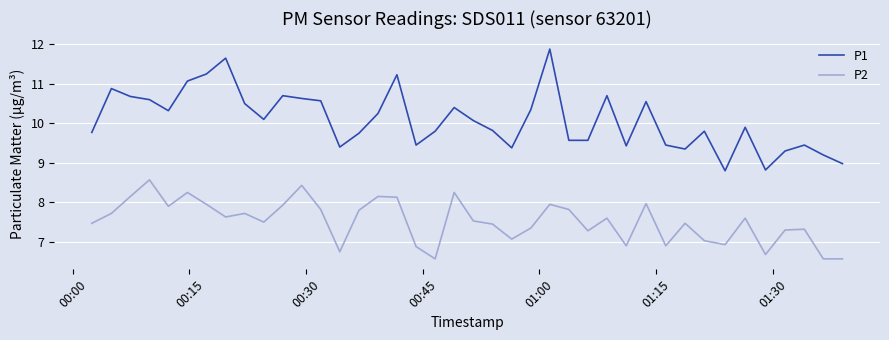

What is the highest value of the P2 series?

8.6